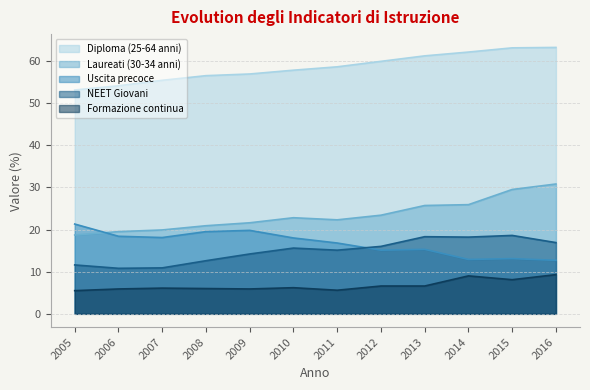

Is the value of Diploma (25-64 anni) at 2007 greater than the value of Laureati (30-34 anni) at 2006?

Yes